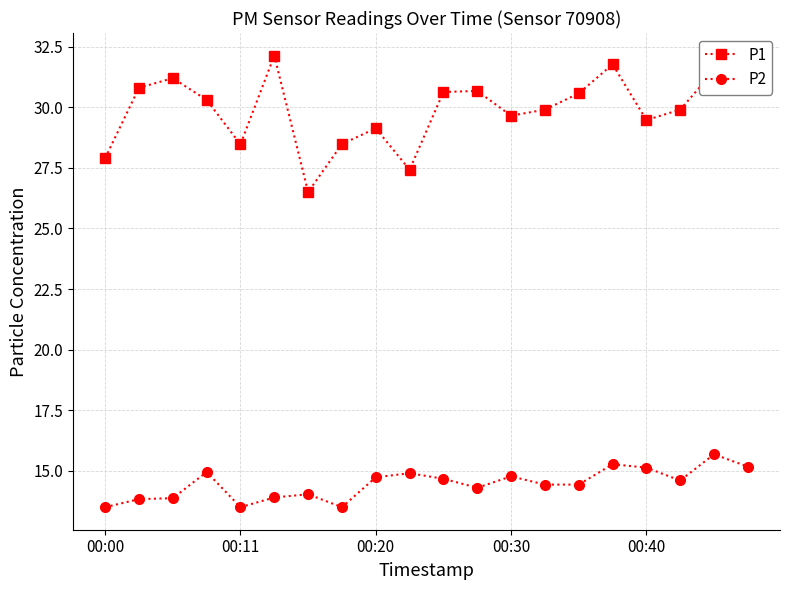

What is the minimum value for P1?

26.5